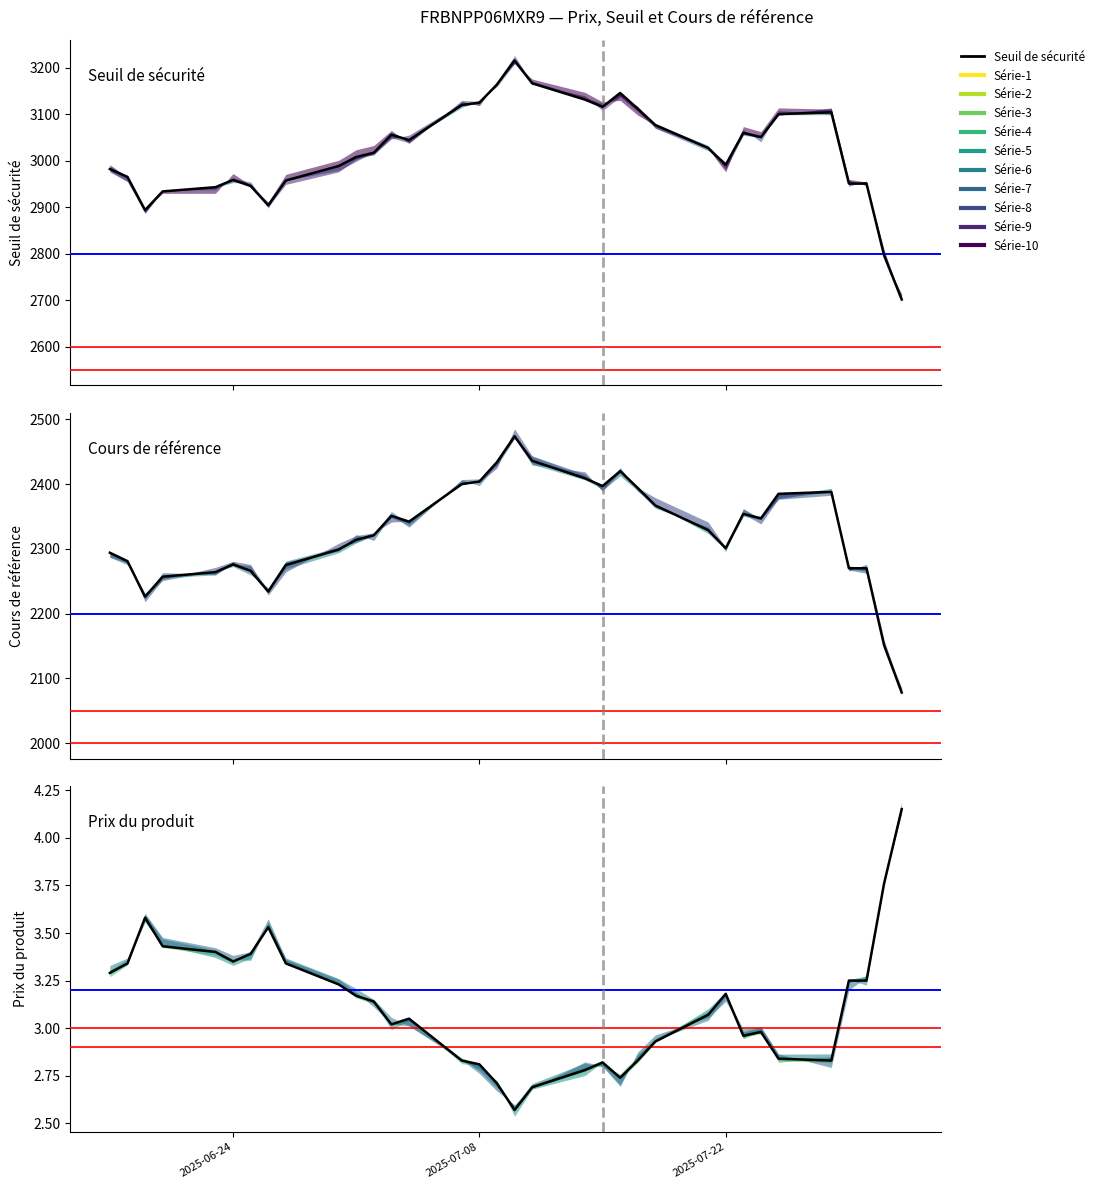

At 7, list the series in order from largest to smallest.

Seuil de sécurité, Cours de référence, Prix du produit